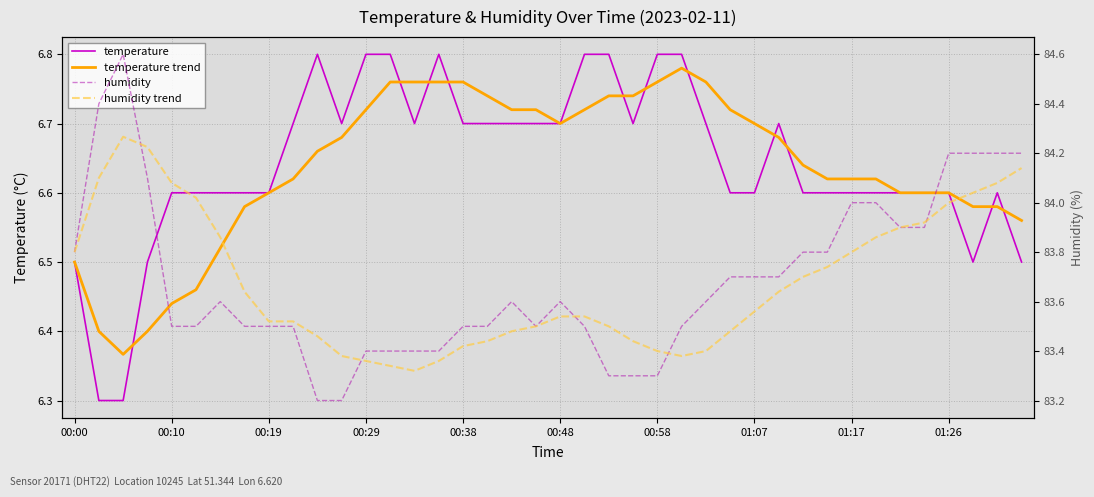

Is it true that humidity equals 83.9 at 34?

True